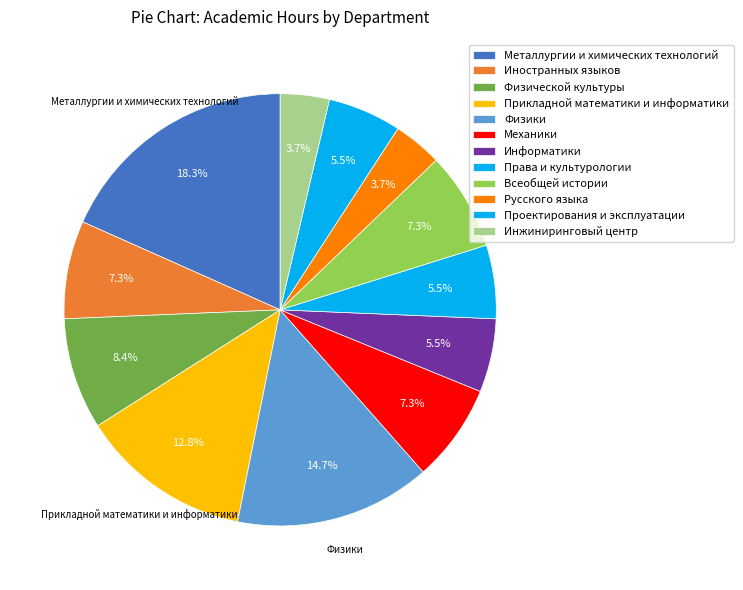

To the nearest percent, what is the difference between the Права и культурологии and Всеобщей истории slice percentages?

2%